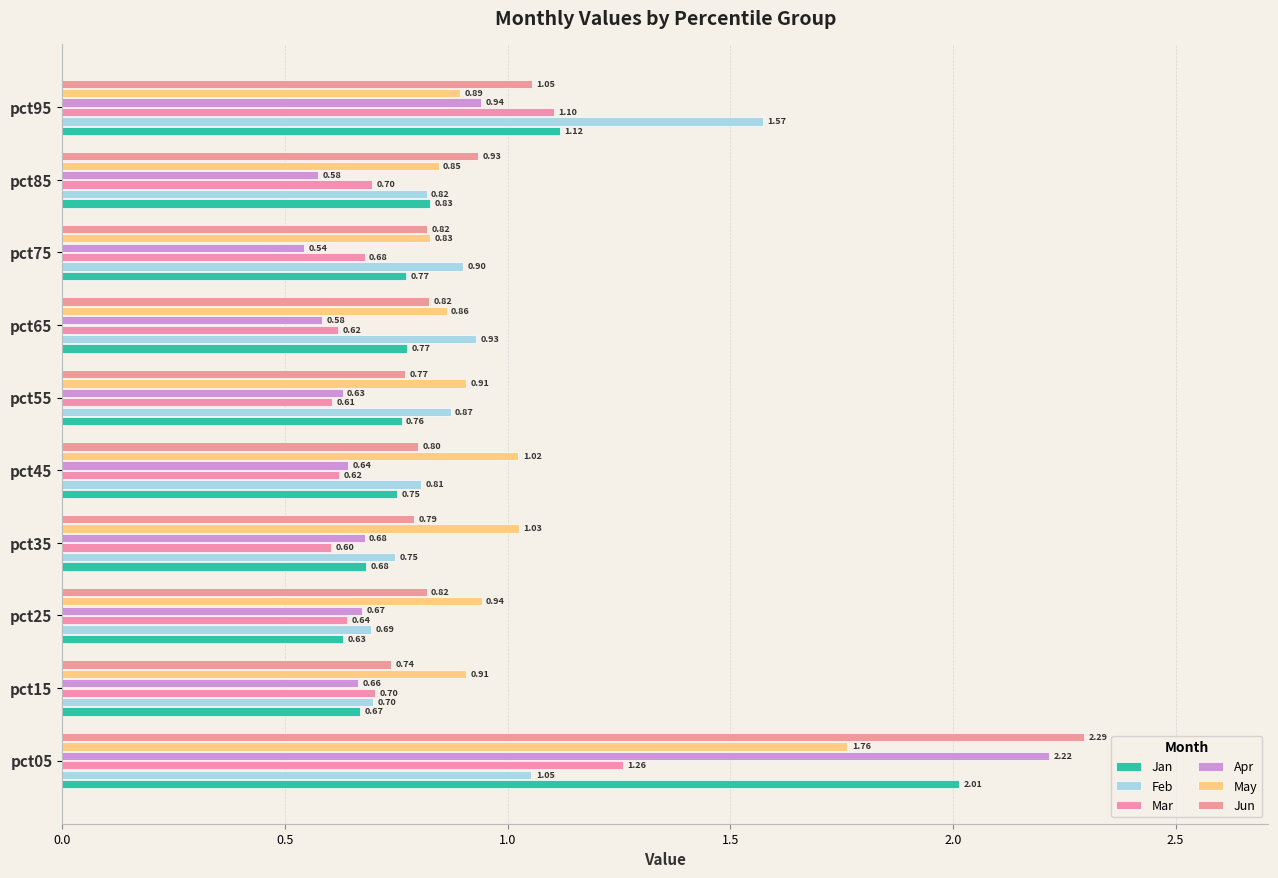

How many categories are shown in the chart?

10